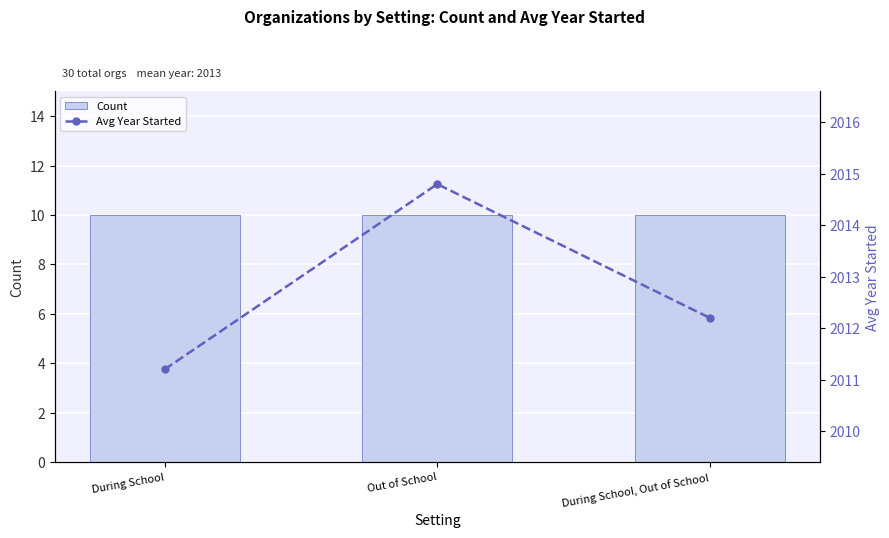

Reading right to left, list all the values displayed in this chart.

Count: 10.0	10.0	10.0
Avg Year Started: 2012.2	2014.8	2011.2